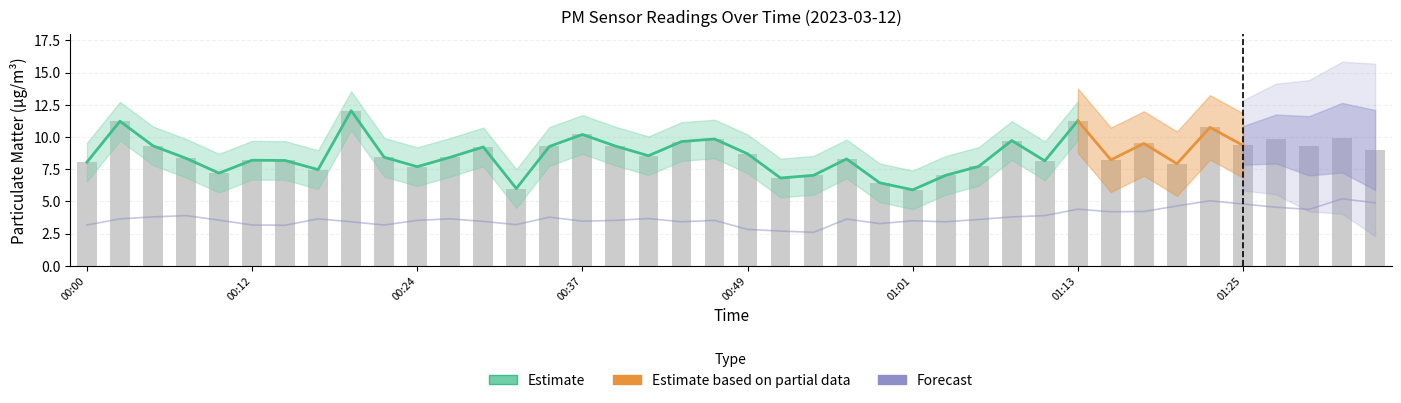

Reading left to right, extract all data points from this chart.

P1: 00:00=8.1	00:02=11.2	00:05=9.3	00:07=8.3	00:10=7.2	00:12=8.2	00:14=8.2	00:17=7.5	00:19=12.1	00:22=8.4	00:24=7.7	00:27=8.4	00:29=9.2	00:32=6.0	00:34=9.3	00:37=10.2	00:39=9.3	00:41=8.6	00:44=9.7	00:46=9.8	00:49=8.7	00:51=6.8	00:54=7.0	00:56=8.3	00:59=6.5	01:01=5.9	01:03=7.0	01:06=7.7	01:08=9.7	01:11=8.2	01:13=11.3	01:16=8.2	01:18=9.5	01:21=7.9	01:23=10.8	01:25=9.3	01:28=9.8	01:30=9.3	01:33=9.9	01:35=9.0
P2: 00:00=3.2	00:02=3.6	00:05=3.8	00:07=3.9	00:10=3.5	00:12=3.2	00:14=3.1	00:17=3.6	00:19=3.4	00:22=3.2	00:24=3.5	00:27=3.6	00:29=3.5	00:32=3.2	00:34=3.8	00:37=3.5	00:39=3.5	00:41=3.7	00:44=3.4	00:46=3.5	00:49=2.8	00:51=2.7	00:54=2.6	00:56=3.6	00:59=3.3	01:01=3.5	01:03=3.4	01:06=3.6	01:08=3.8	01:11=3.9	01:13=4.4	01:16=4.2	01:18=4.2	01:21=4.7	01:23=5.0	01:25=4.8	01:28=4.5	01:30=4.4	01:33=5.2	01:35=4.9